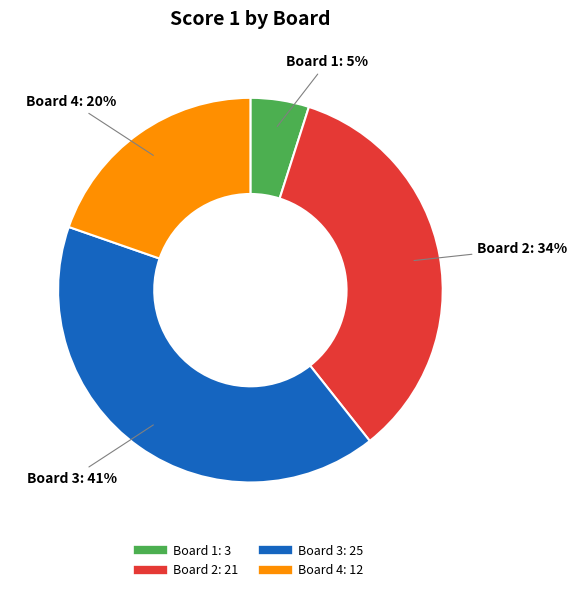

To the nearest percent, what is the average slice percentage?

25%